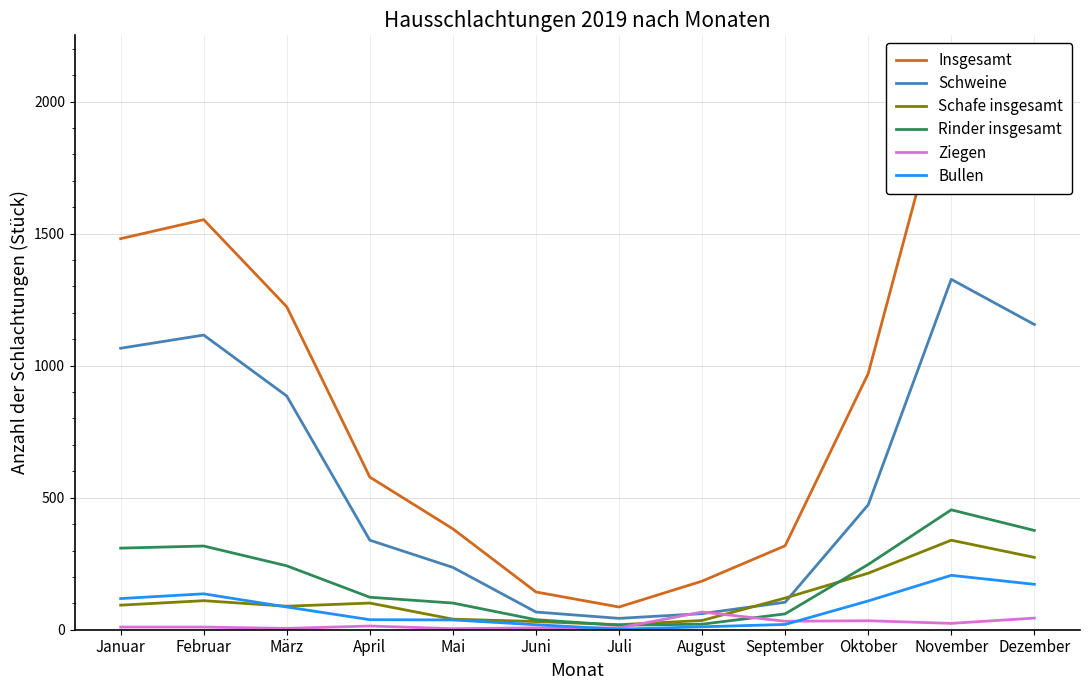

How many values in the Schweine series are below 473?

6